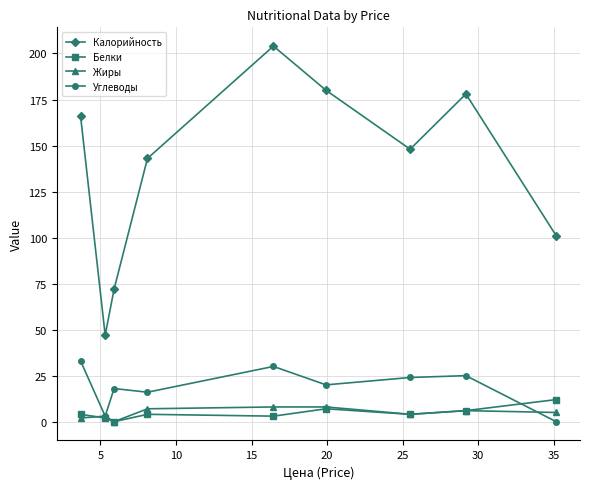

What is the value of the Белки point at the 9th from the left?

12